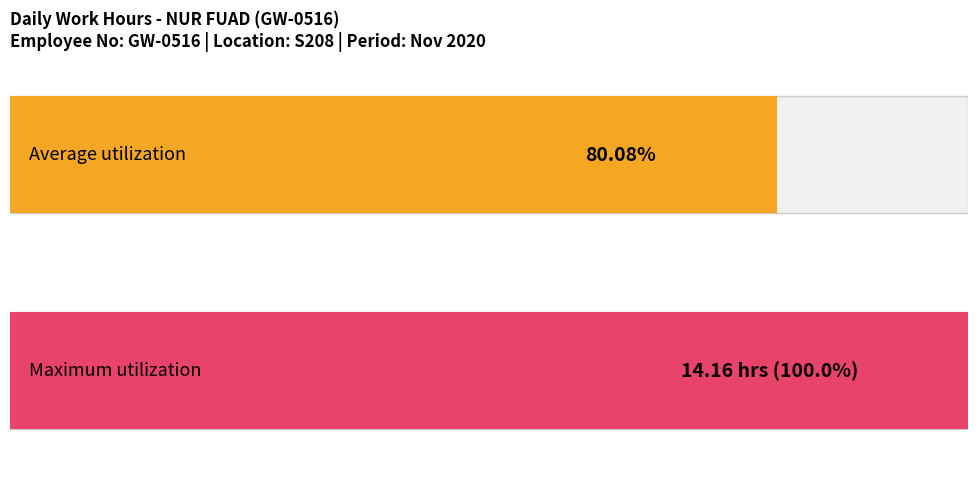

What is the difference between the maximum and minimum values?

14.2